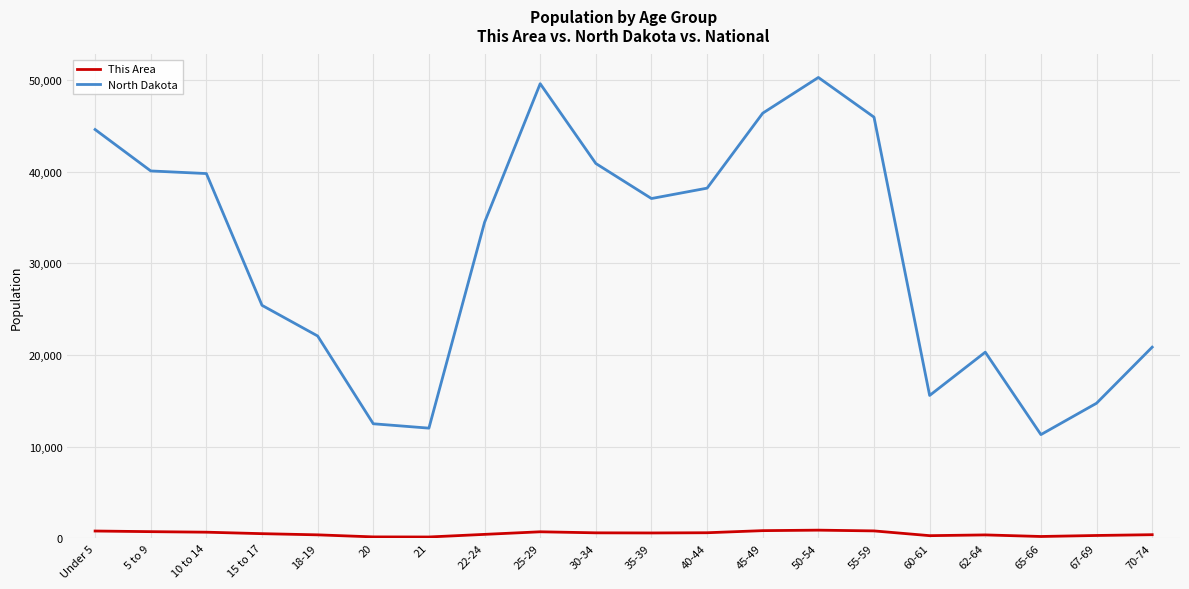

Does the chart have visible grid lines?

Yes